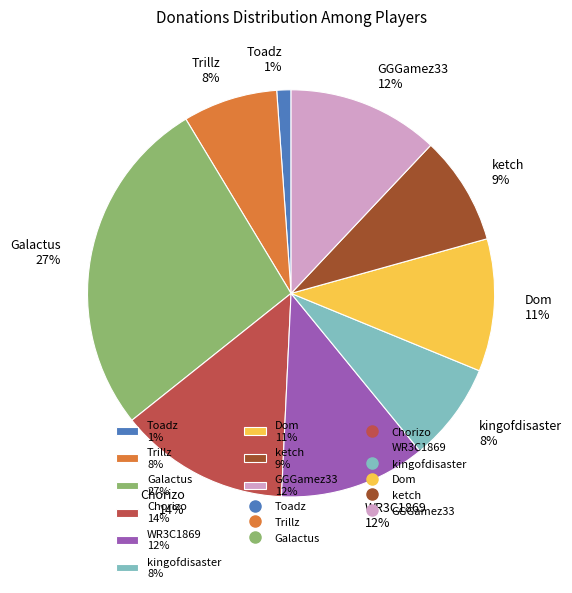

Between GGGamez33 12% and Dom 11%, which is larger?

GGGamez33 12%